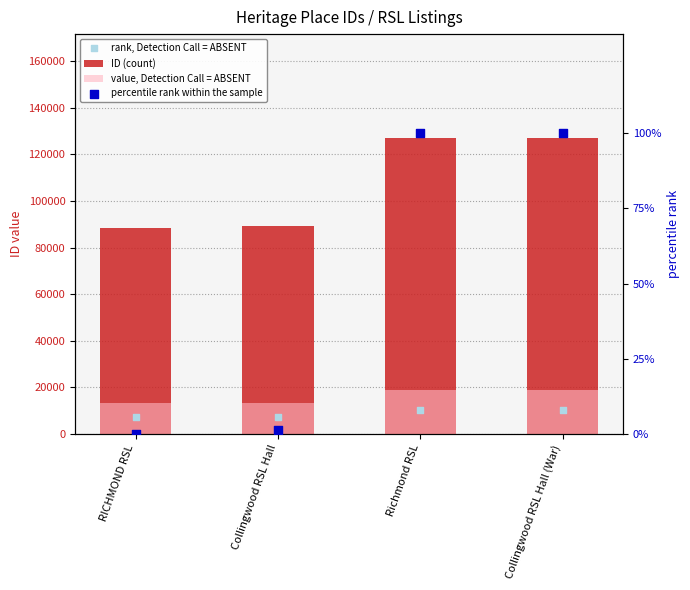

What is the total value across all series at Collingwood RSL Hall?

109555.1